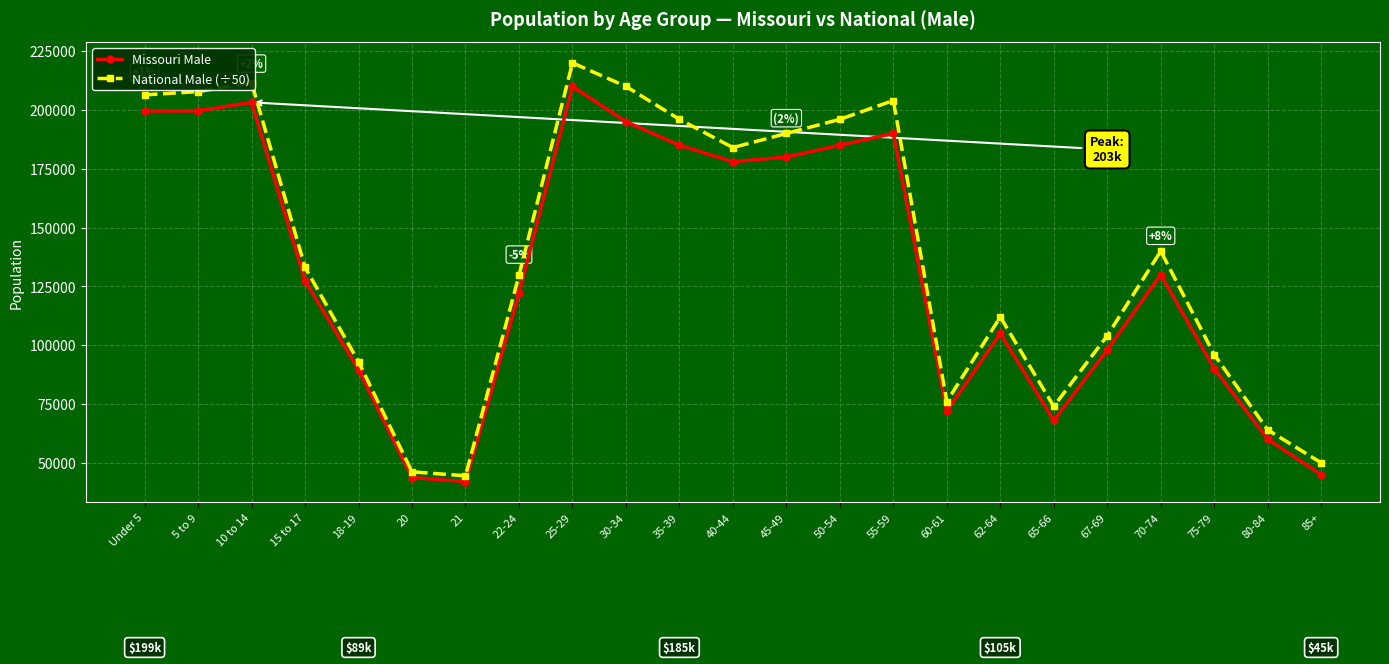

True or false: National Male (÷50) and Missouri Male intersect in this chart.

False